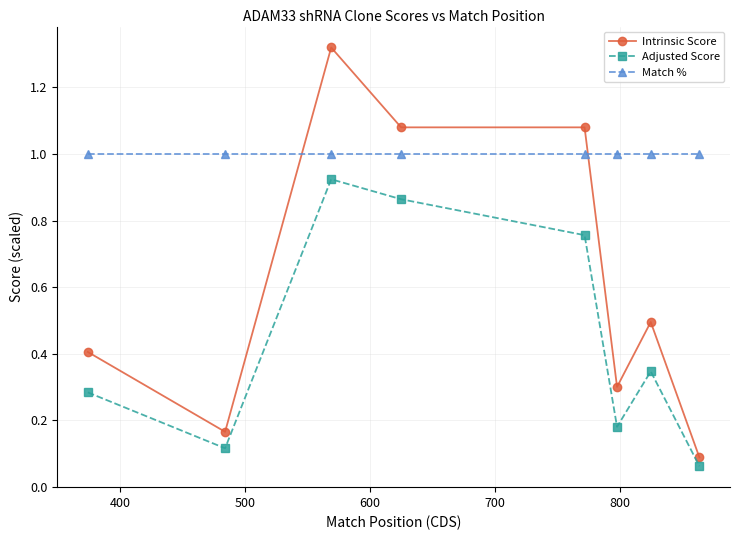

True or false: Adjusted Score and Intrinsic Score intersect in this chart.

False